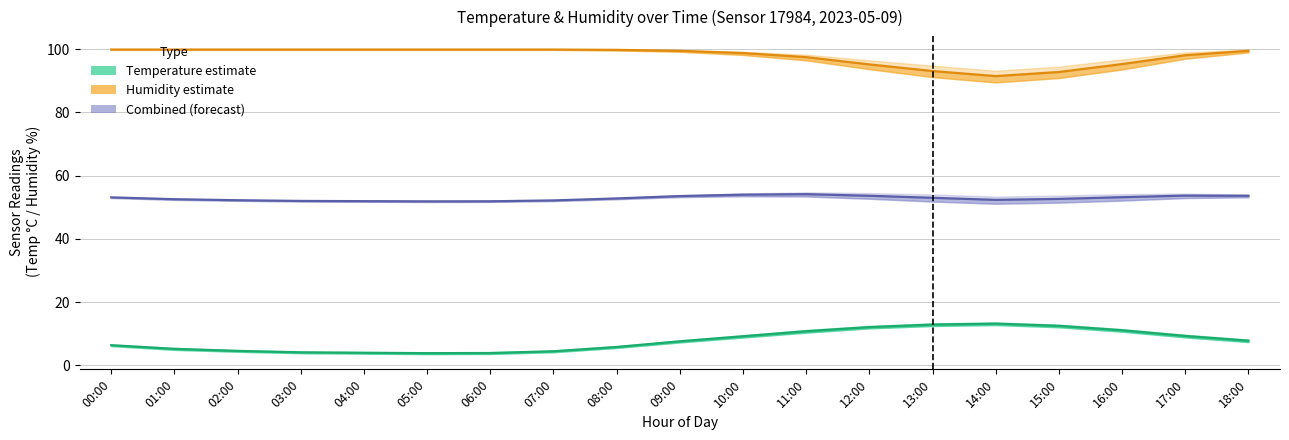

What is the difference between the temp_upper values at 02:00 and 17:00?

4.9